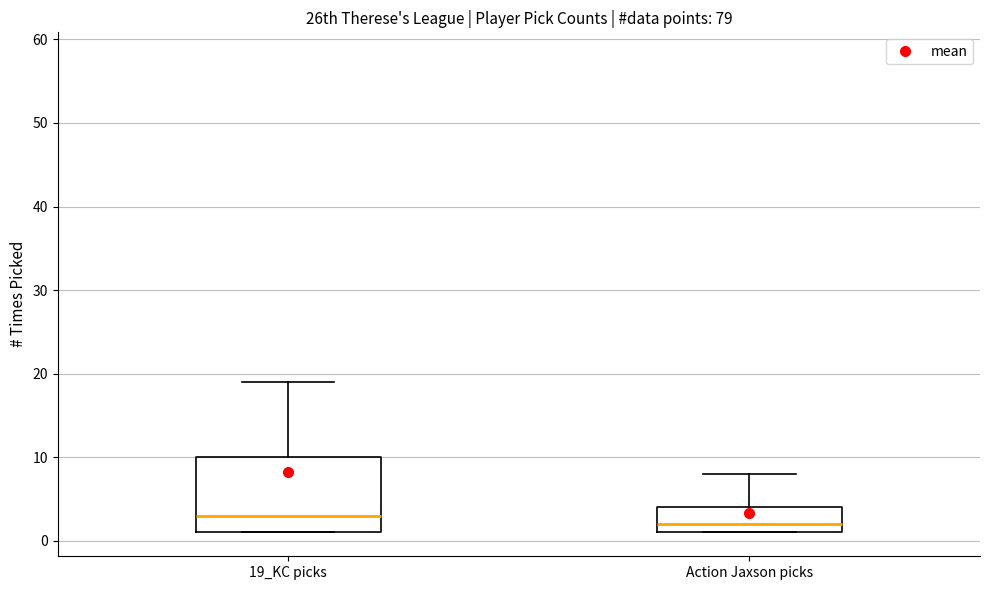

Where is the upper edge of the box for Action Jaxson picks on the y-axis? The values are not printed on the chart, so give them approximately, as read against the axis.

4